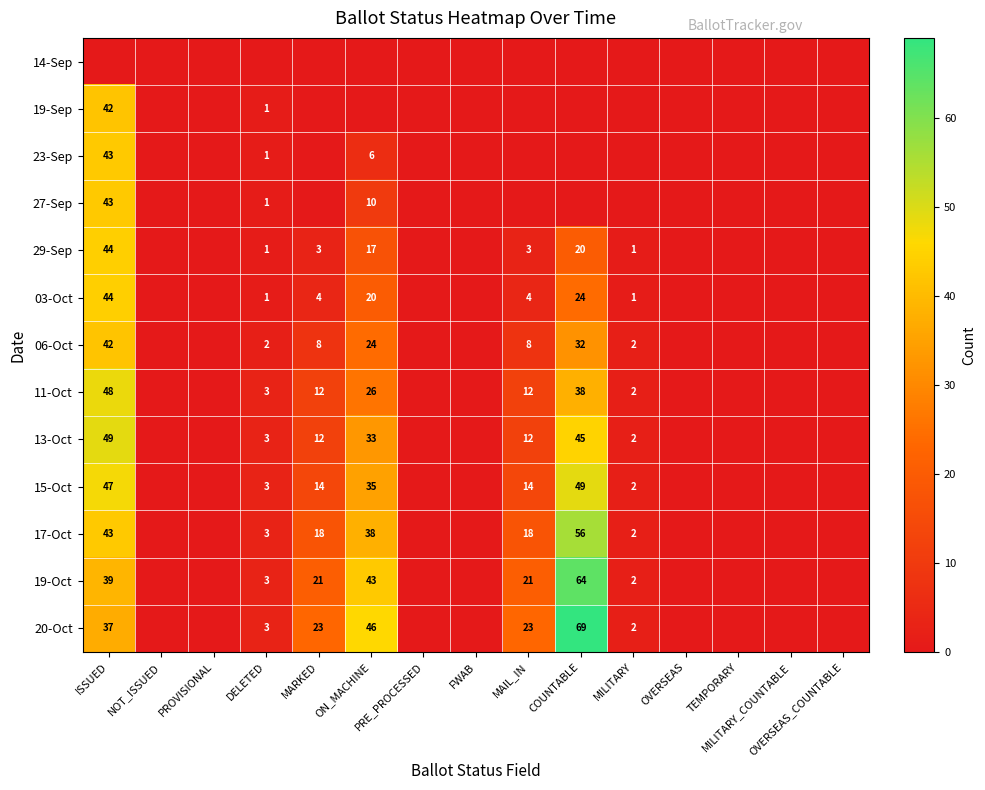

Which series has the largest total across all categories?

20-Oct